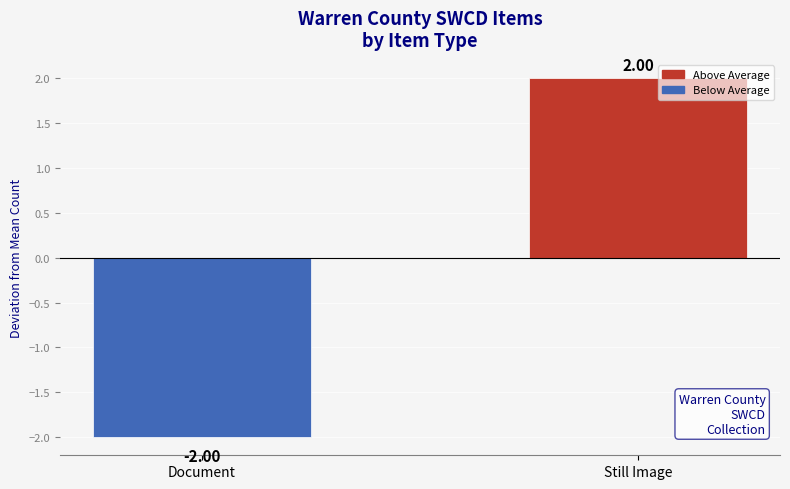

How many data points does each series have?

2